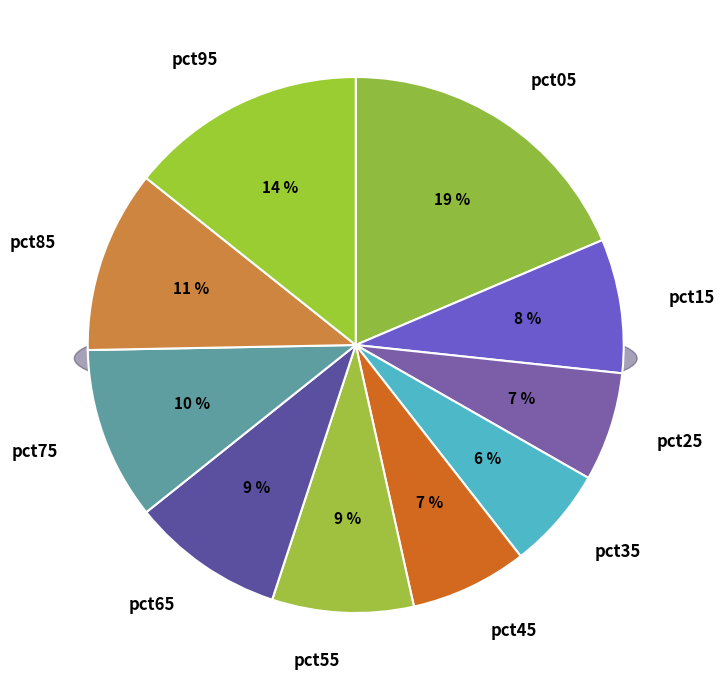

Is pct95 the majority of the pie?

No